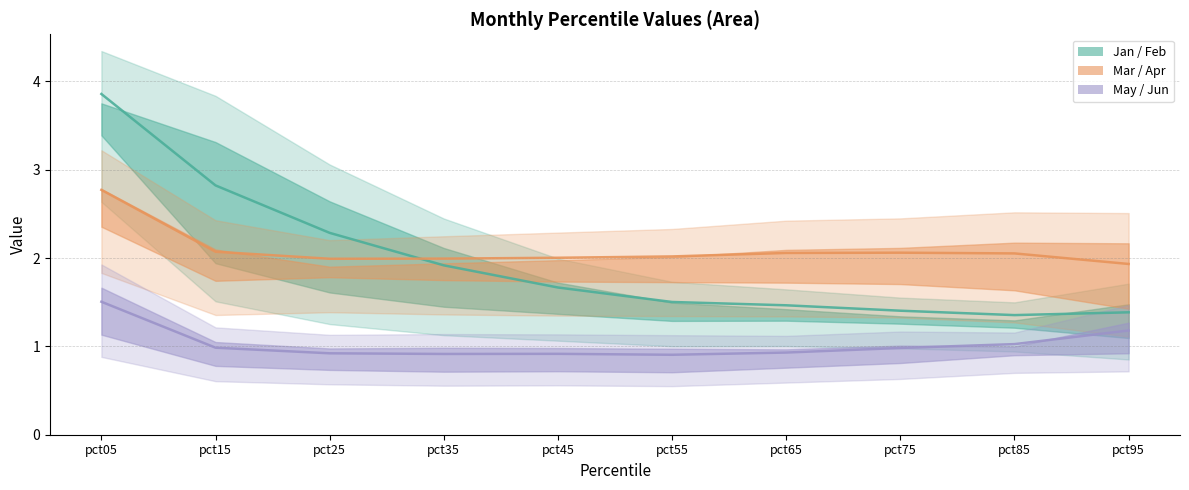

What is the average value of the Jan/Feb median series?

2.0